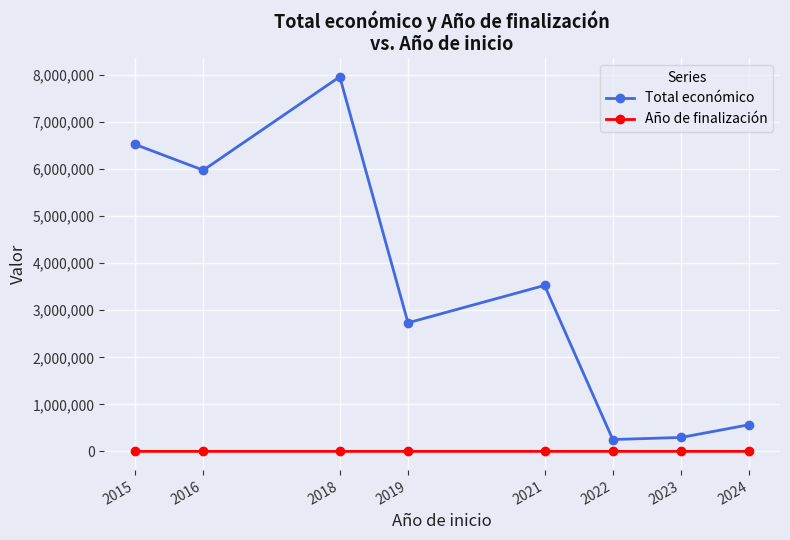

Rank the series by their maximum value, from lowest to highest.

Año de finalización, Total económico